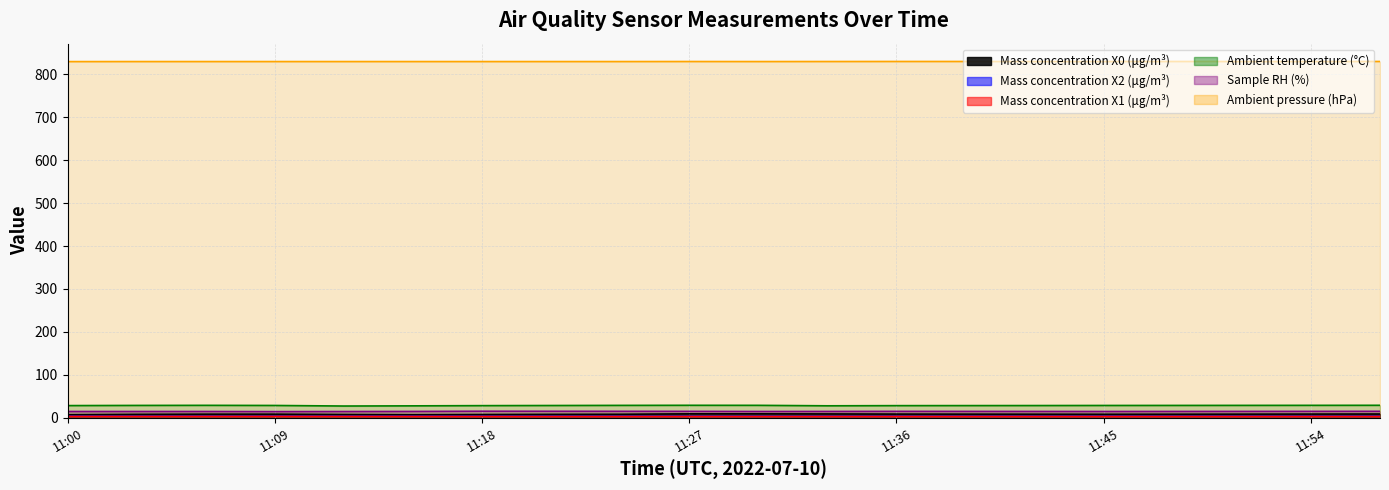

What is the spread (max minus min) of values at 11:06?

827.4